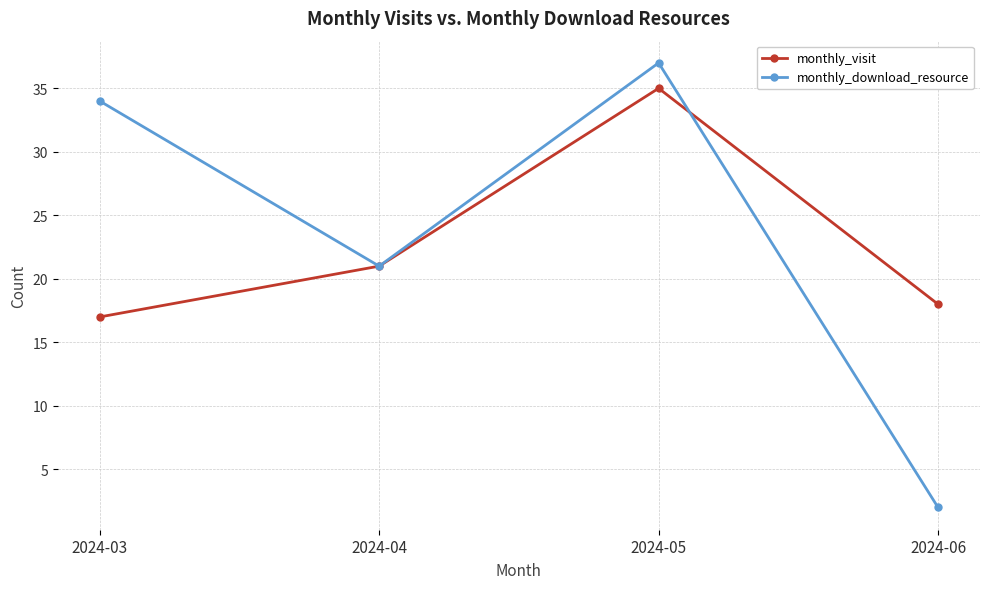

Where is the first local maximum for monthly_download_resource?

2024-05